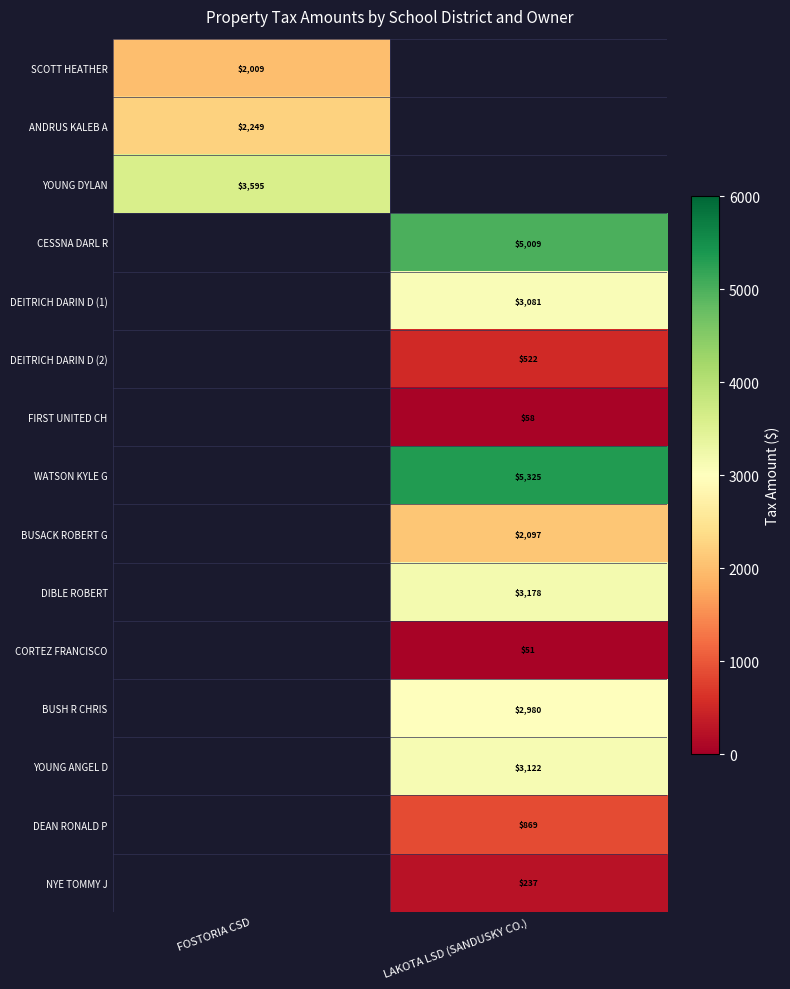

Is the value of BUSACK ROBERT G at LAKOTA LSD (SANDUSKY CO.) greater than the value of BUSH R CHRIS at LAKOTA LSD (SANDUSKY CO.)?

No